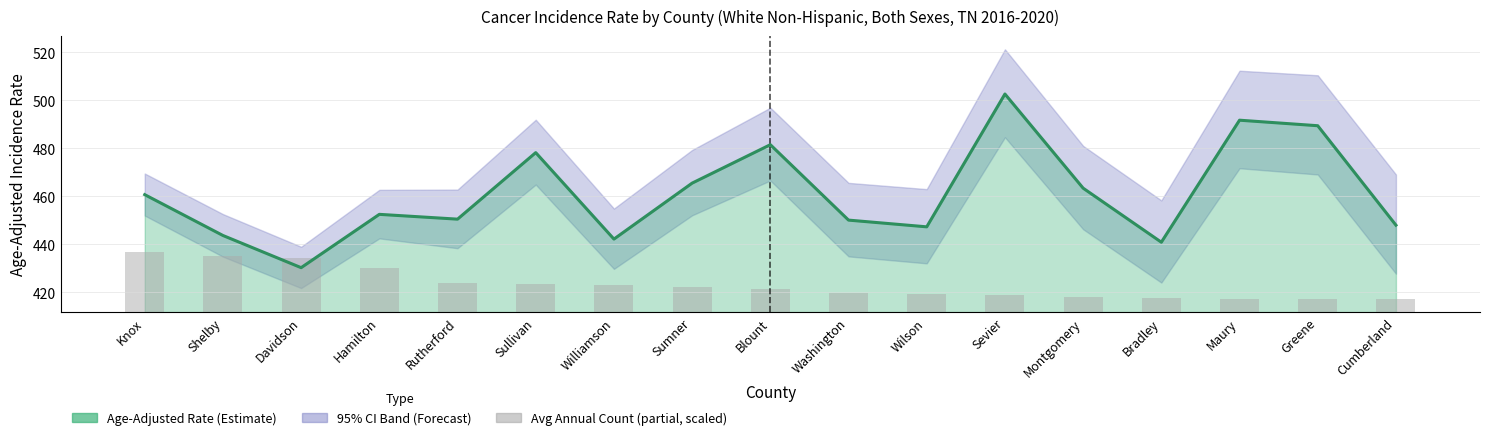

True or false: Rate Line has a value of 226.3 at Wilson.

False